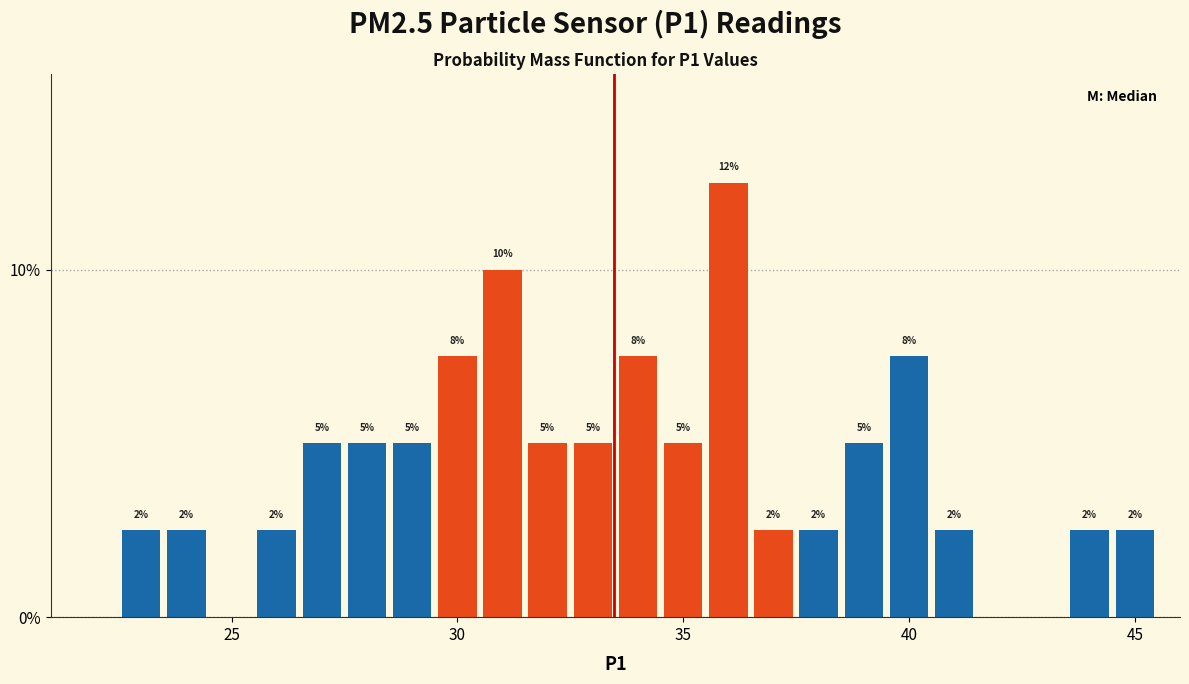

Read against the x-axis, roughly where is the centre of the tallest bar?

36.0